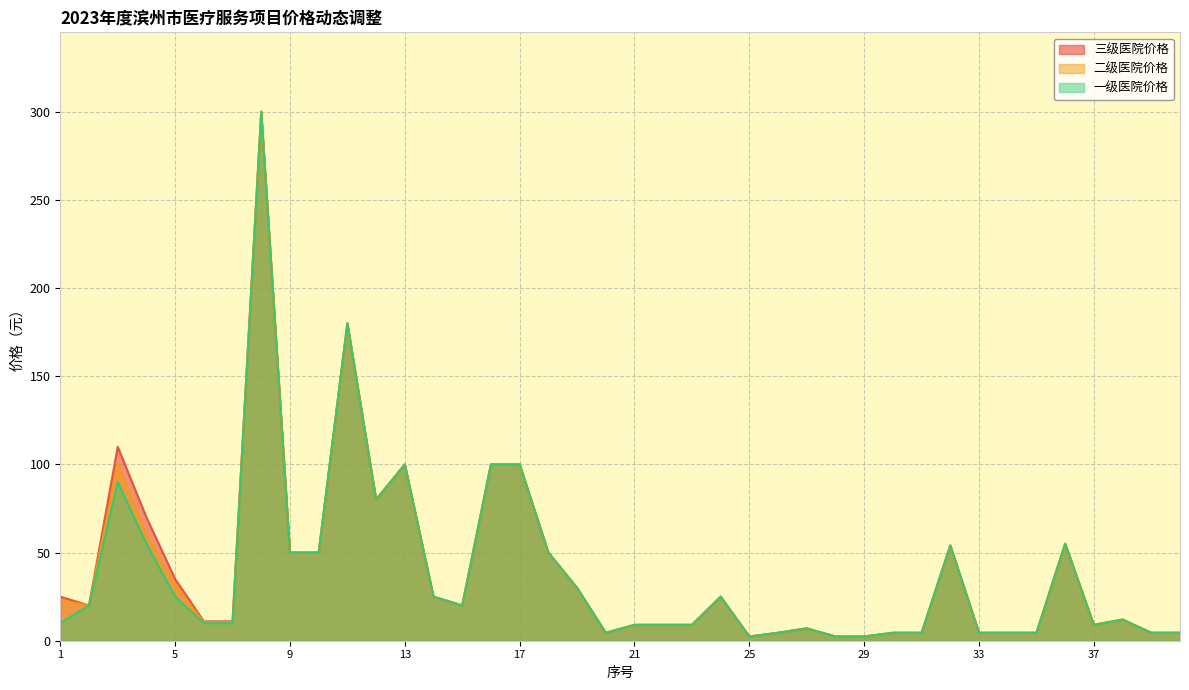

Reading right to left, what are all the values shown in this chart?

三级医院价格: 40=4.5	39=4.5	38=12.0	37=9.0	36=55.0	35=4.5	34=4.5	33=4.5	32=54.0	31=4.5	30=4.5	29=2.4	28=2.4	27=7.0	26=4.5	25=2.4	24=25.0	23=9.0	22=9.0	21=9.0	20=4.5	19=30.0	18=50.0	17=100.0	16=100.0	15=20.0	14=25.0	13=100.0	12=80.0	11=180.0	10=50.0	9=50.0	8=300.0	7=11.0	6=11.0	5=35.0	4=70.0	3=110.0	2=20.0	1=25.0
二级医院价格: 40=4.5	39=4.5	38=12.0	37=9.0	36=55.0	35=4.5	34=4.5	33=4.5	32=54.0	31=4.5	30=4.5	29=2.4	28=2.4	27=7.0	26=4.5	25=2.4	24=25.0	23=9.0	22=9.0	21=9.0	20=4.5	19=30.0	18=50.0	17=100.0	16=100.0	15=20.0	14=25.0	13=100.0	12=80.0	11=180.0	10=50.0	9=50.0	8=300.0	7=10.5	6=10.5	5=31.5	4=60.0	3=100.0	2=20.0	1=23.0
一级医院价格: 40=4.5	39=4.5	38=12.0	37=9.0	36=55.0	35=4.5	34=4.5	33=4.5	32=54.0	31=4.5	30=4.5	29=2.4	28=2.4	27=7.0	26=4.5	25=2.4	24=25.0	23=9.0	22=9.0	21=9.0	20=4.5	19=30.0	18=50.0	17=100.0	16=100.0	15=20.0	14=25.0	13=100.0	12=80.0	11=180.0	10=50.0	9=50.0	8=300.0	7=10.0	6=10.0	5=25.0	4=55.0	3=90.0	2=20.0	1=10.0